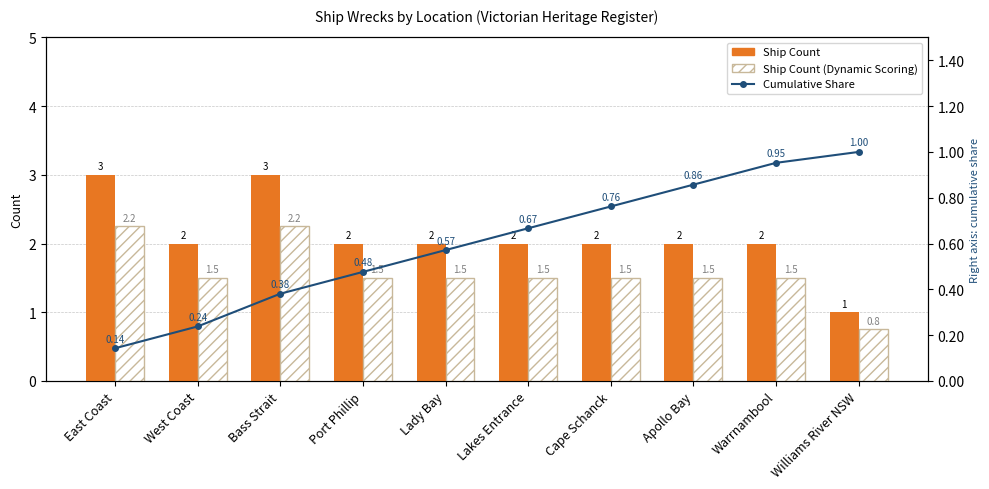

Where does the Ship Count (Dynamic Scoring) series first go above 1?

East Coast